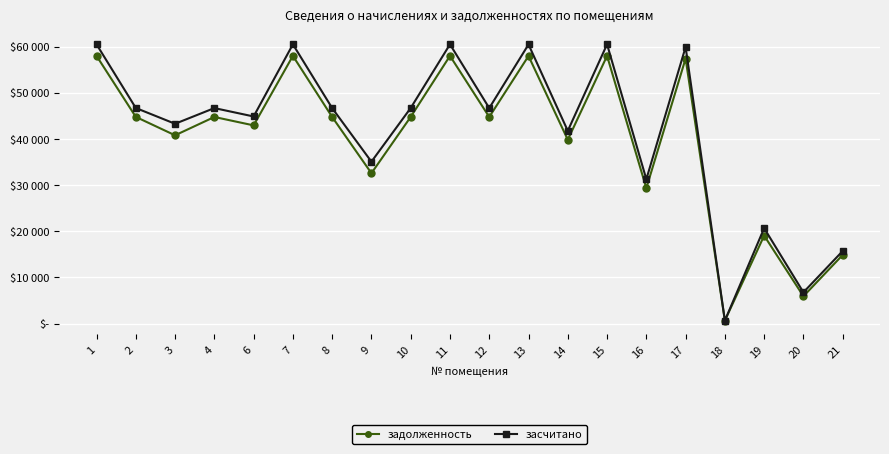

Is the value of засчитано at 18 greater than the value of задолженность at 19?

No